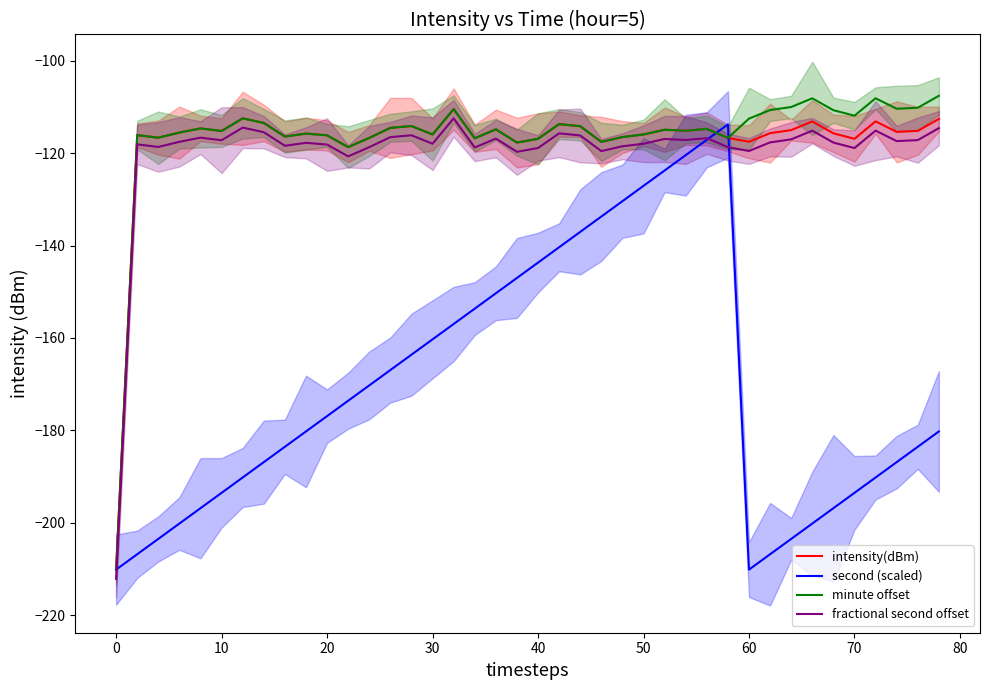

What is the maximum value for intensity(dBm)?

-110.5